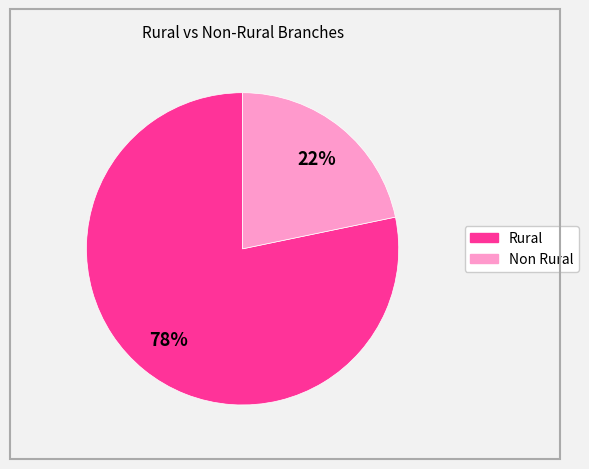

To the nearest percent, what is the average slice percentage?

50%